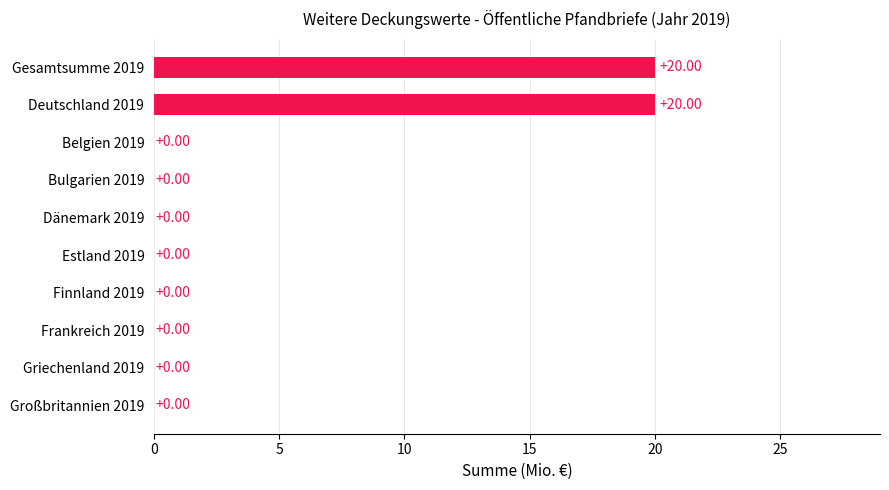

What is the sum of all values?

40